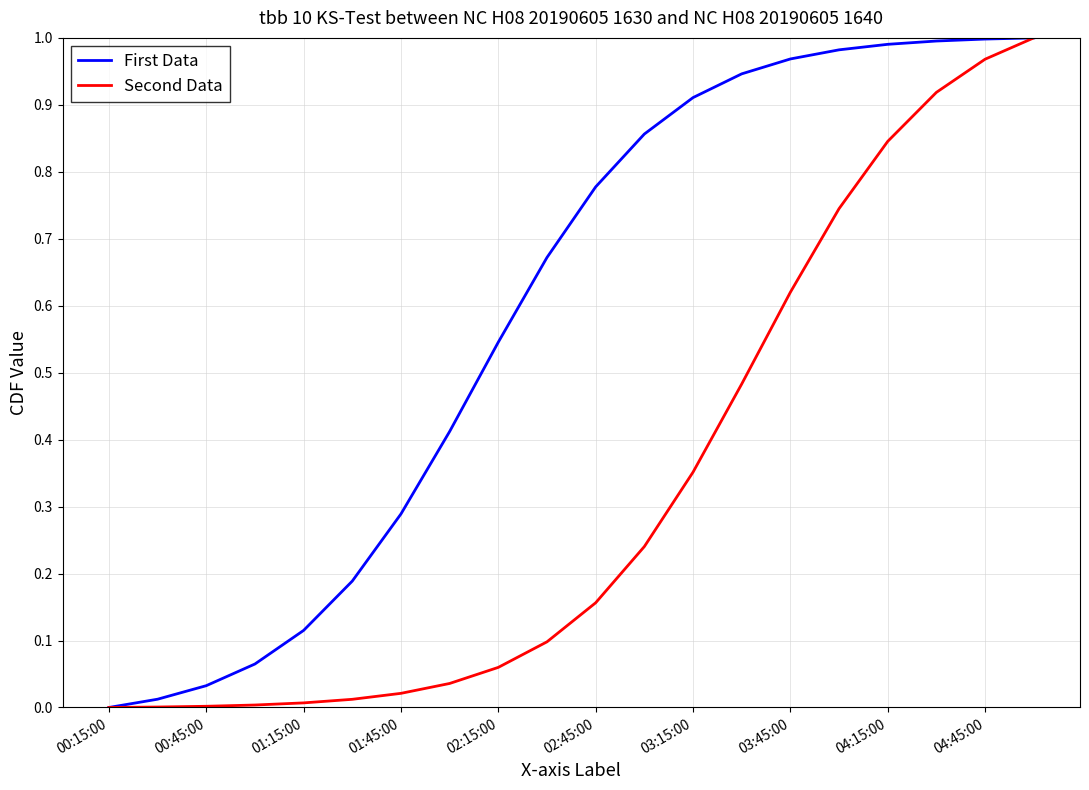

Does the chart have visible grid lines?

Yes